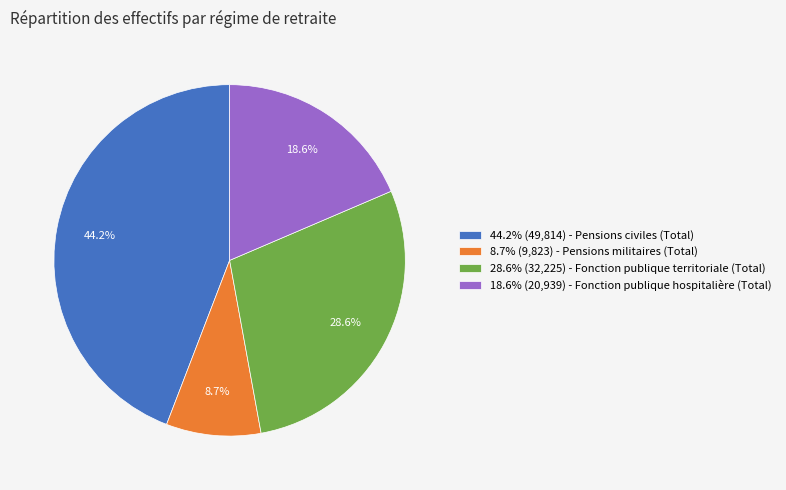

Which has a higher value, 28.6% (32,225) - Fonction publique territoriale (Total) or 18.6% (20,939) - Fonction publique hospitalière (Total)?

28.6% (32,225) - Fonction publique territoriale (Total)